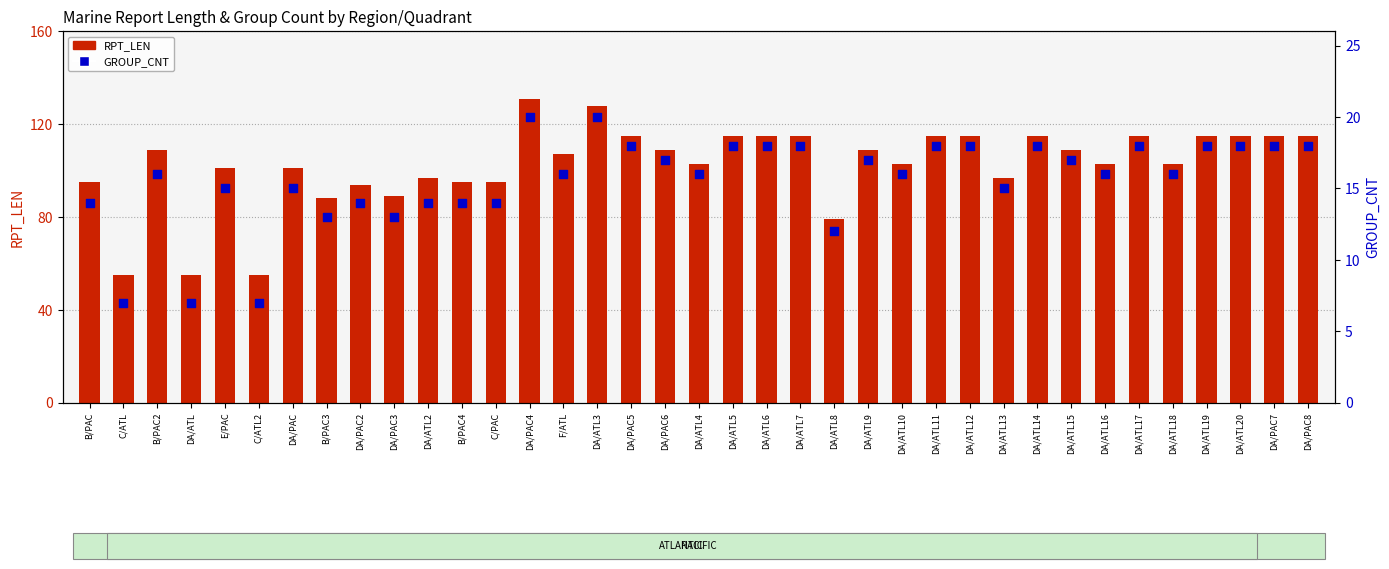

At which category is the sum across all series the highest?

DA/PAC4